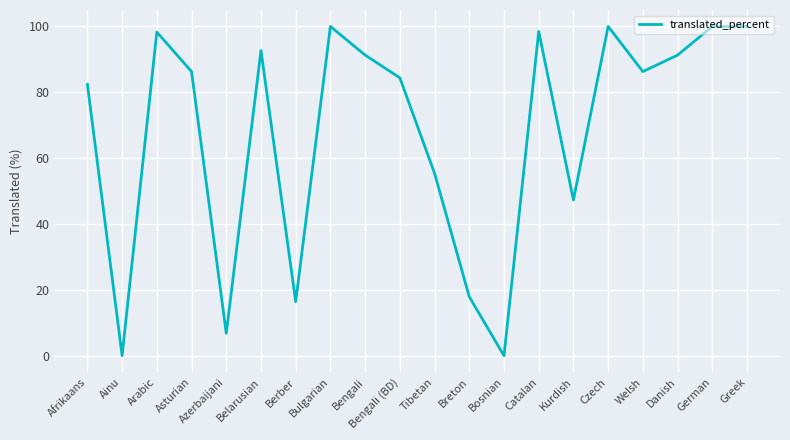

At which label is the value closest to 50?

Kurdish